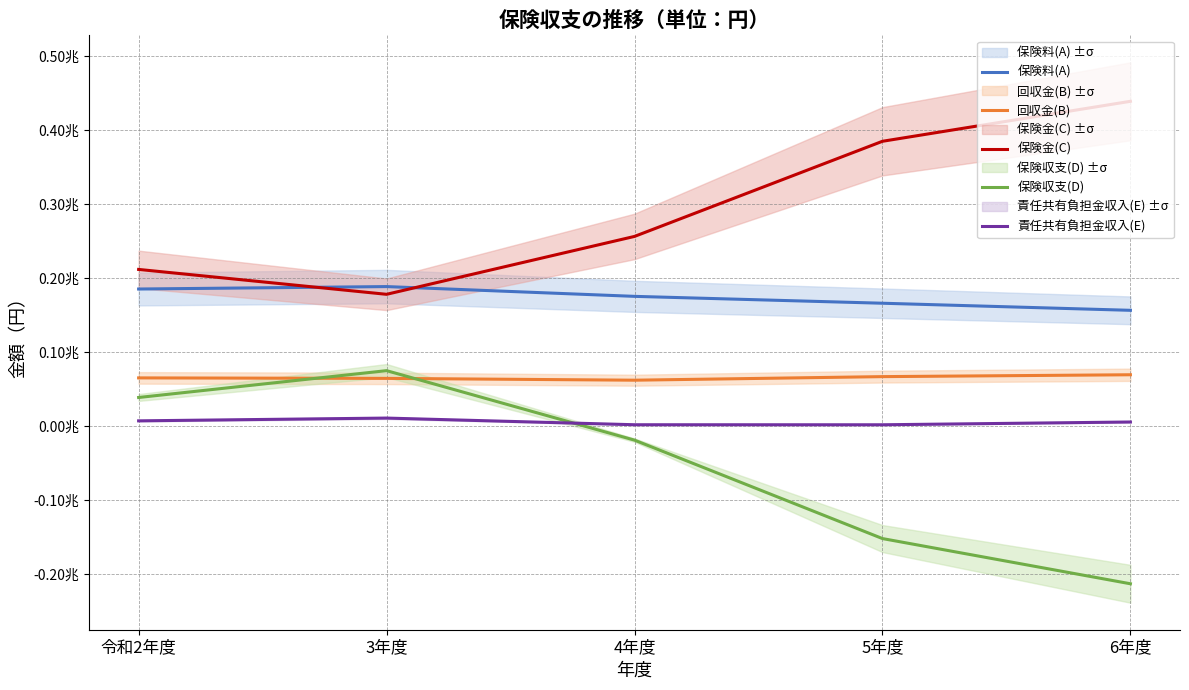

Which category has the lowest value in the 保険料(A) series?

6年度